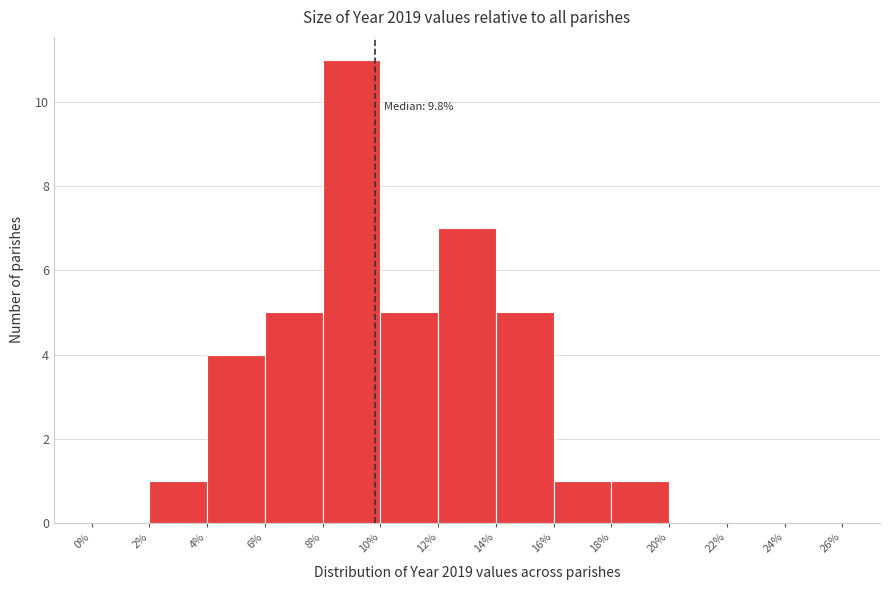

Over which range of the x-axis is the bar tallest?

8% to 10%